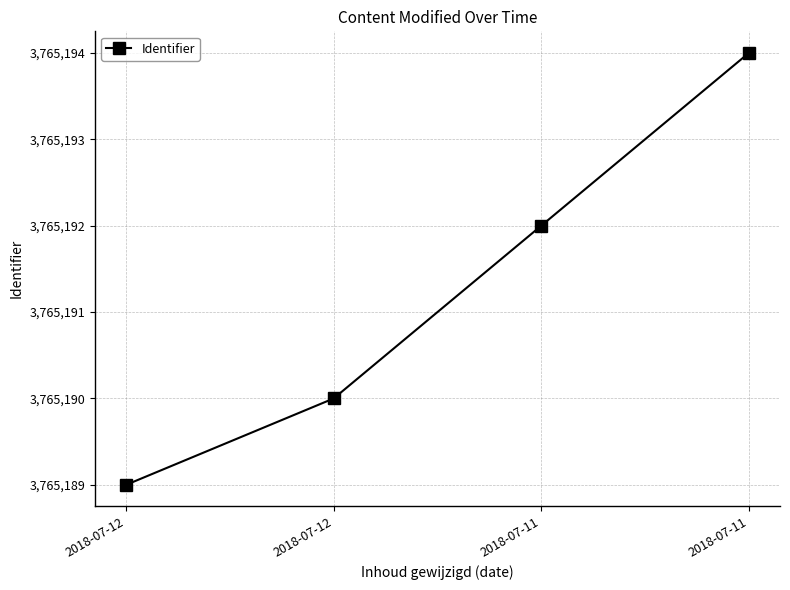

Which label corresponds to the largest value in the chart?

2018-07-11